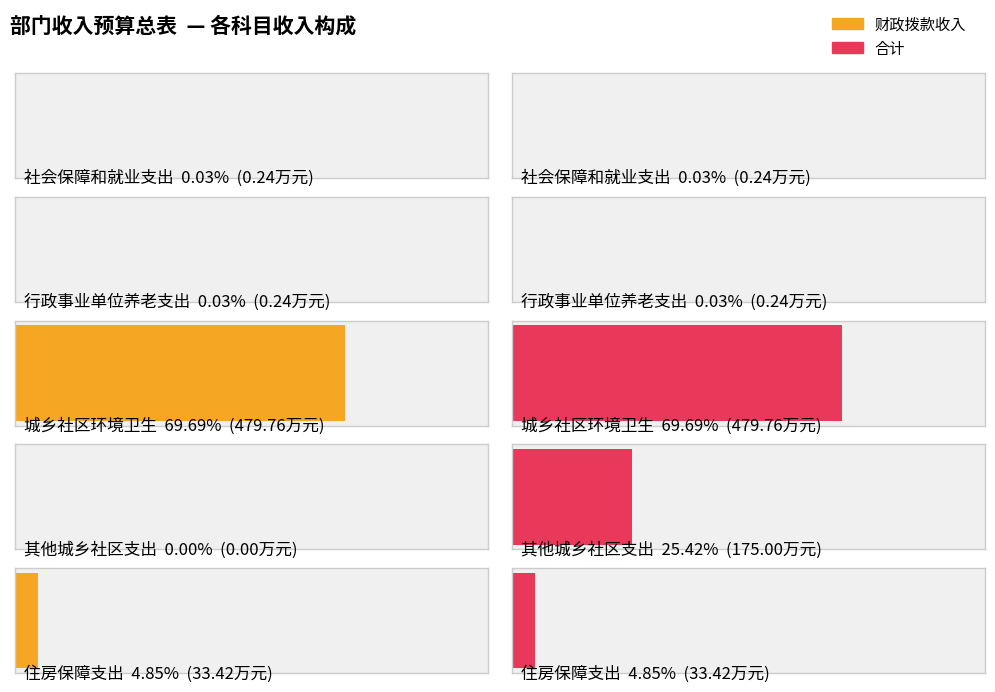

Which series has the widest spread of values?

财政拨款收入